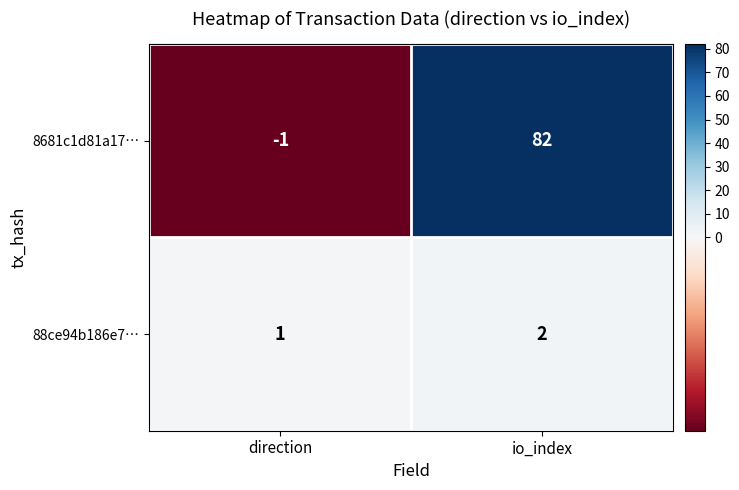

Count the number of categories in the chart.

2